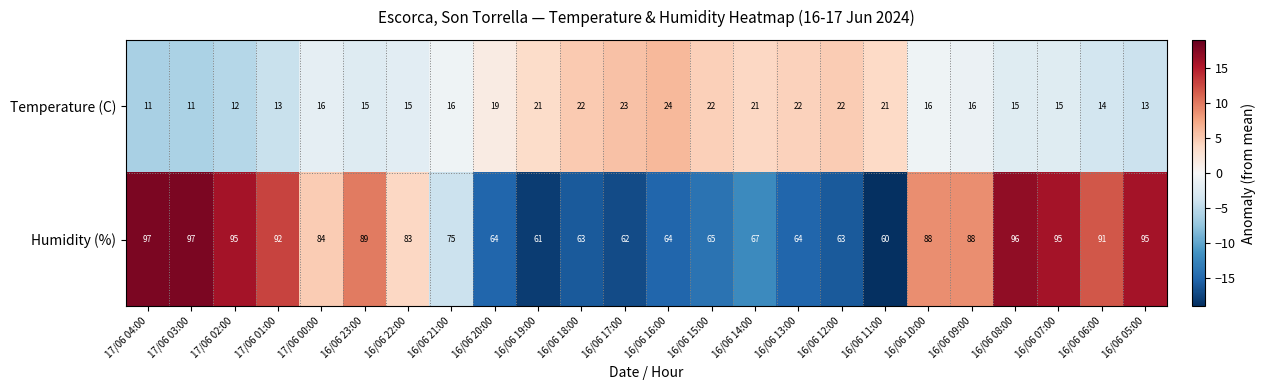

Count the number of categories in the chart.

24